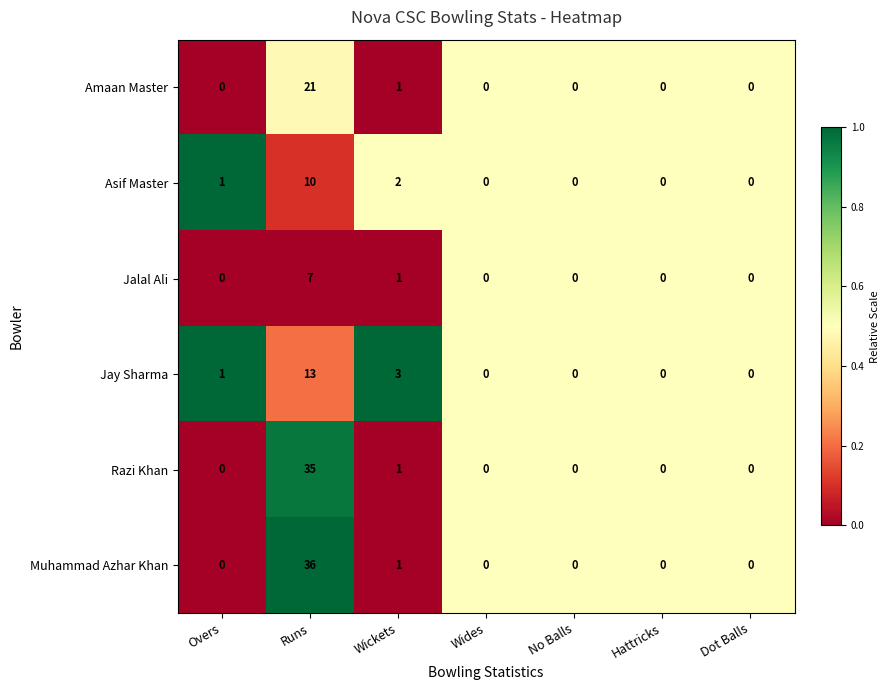

Which series has the largest range (max minus min)?

Muhammad Azhar Khan